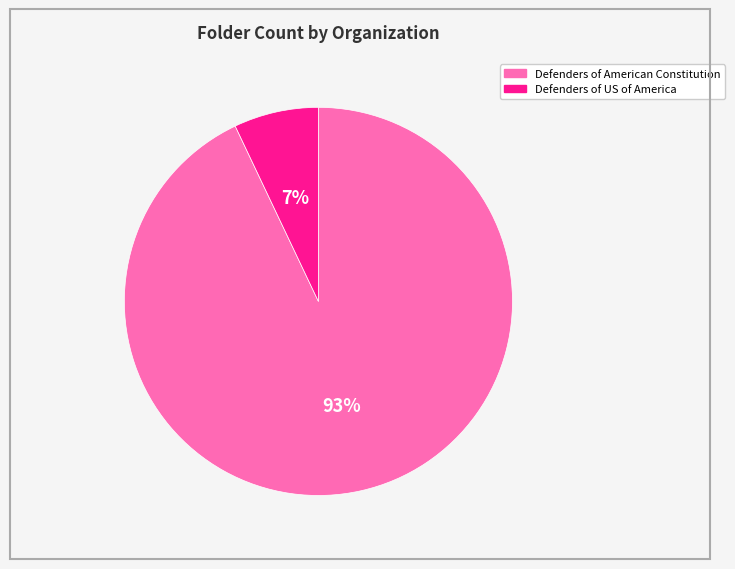

How many slices are in this pie chart?

2